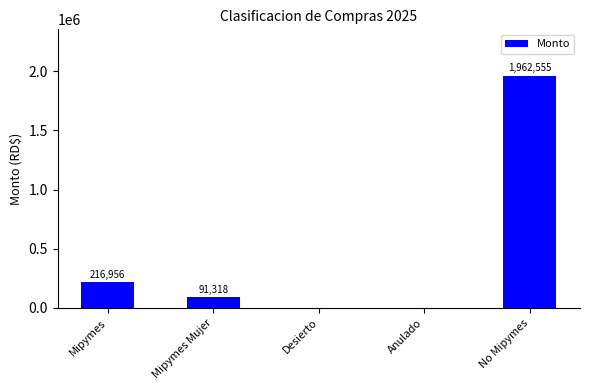

What is the approximate value at Mipymes?

216956.0